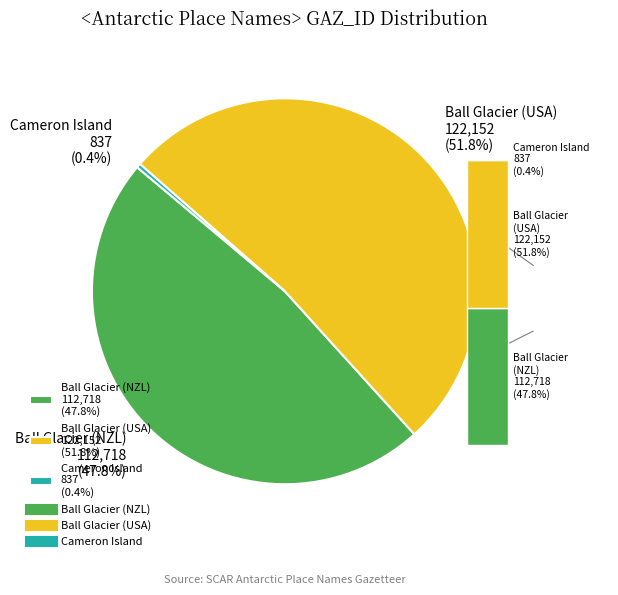

The Cameron Island slice represents 10% of the pie. True or false?

False